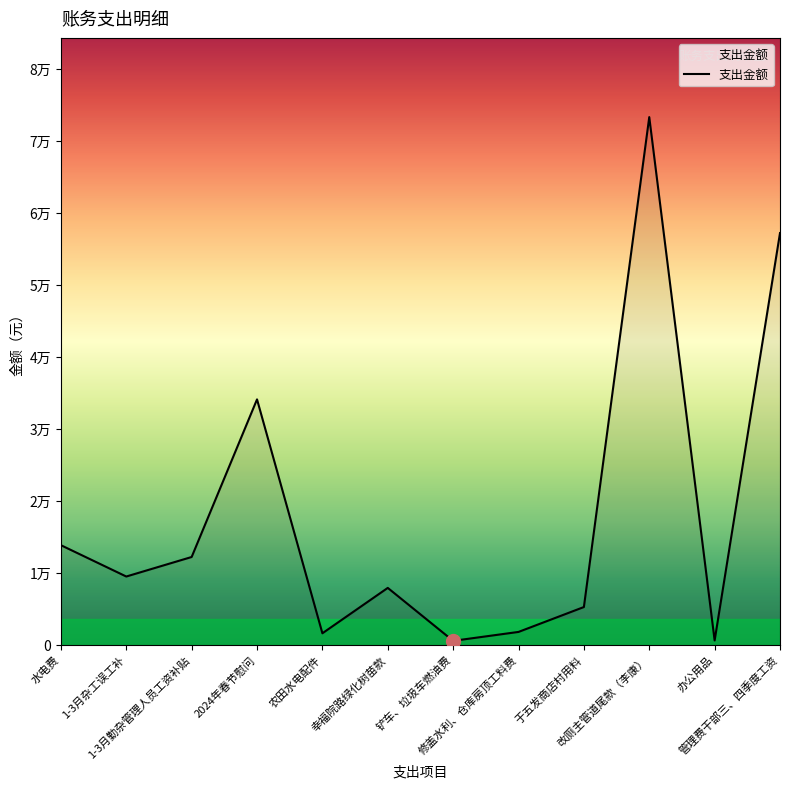

Does the chart display data point markers on the line(s)?

No